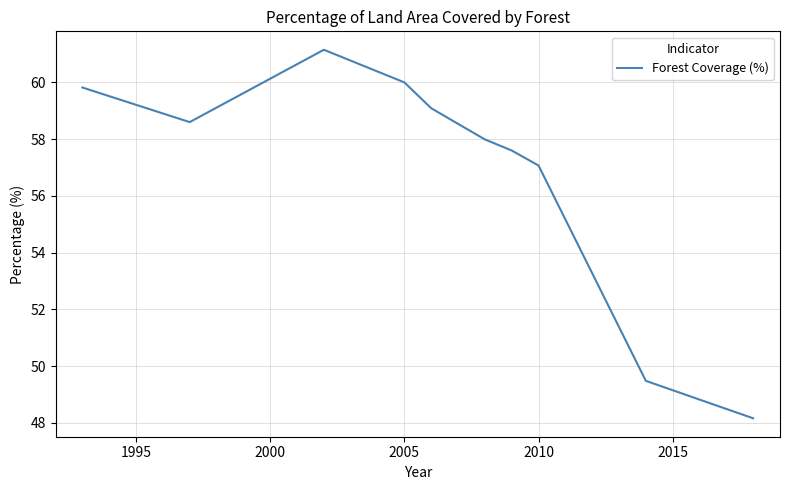

What is the minimum value shown in the chart?

48.2